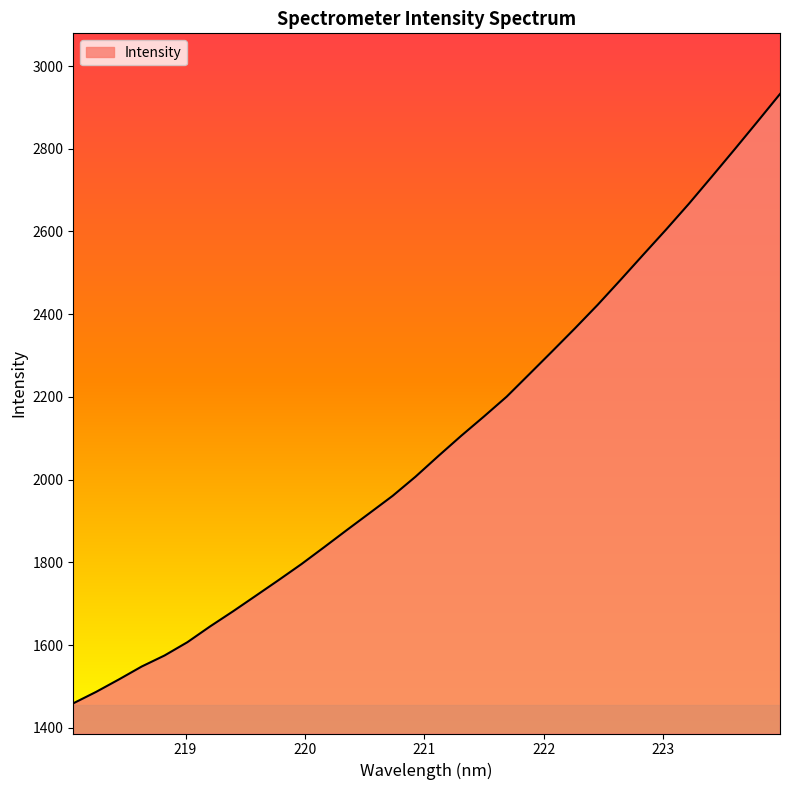

What is the maximum value shown in the chart?

2932.4